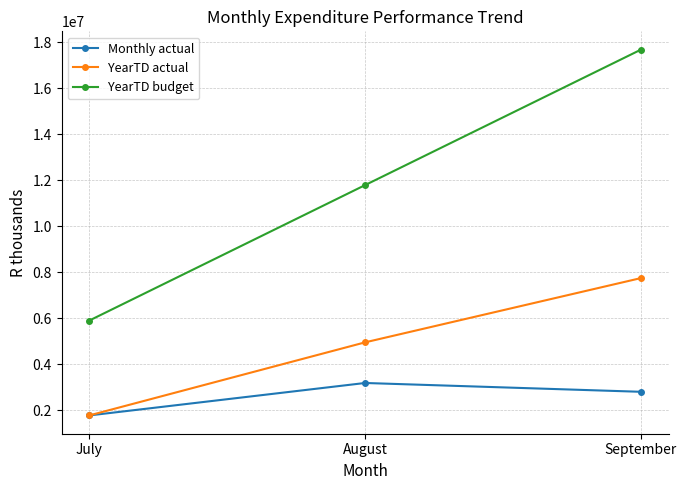

Count the Monthly actual values in the range 1768200 to 3180248.

3